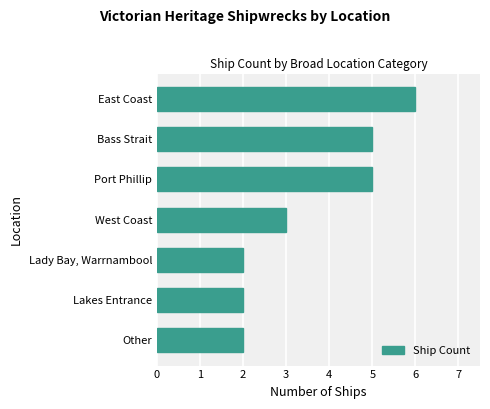

Approximately how many times larger is the value at Lady Bay, Warrnambool compared to Lakes Entrance?

1.0